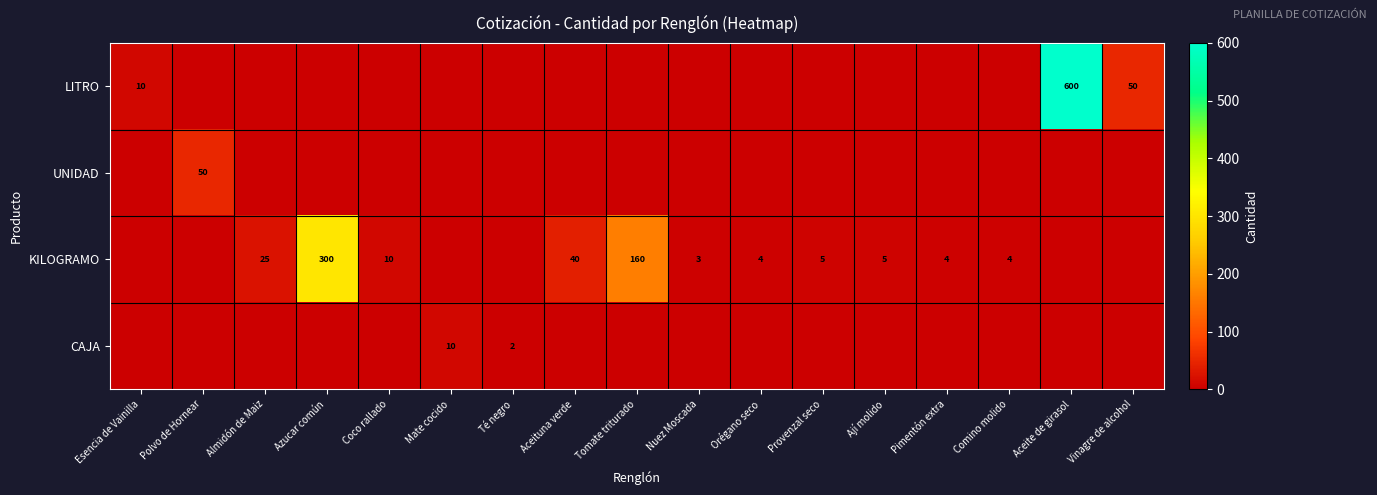

What is the total value across all series at Nuez Moscada?

3